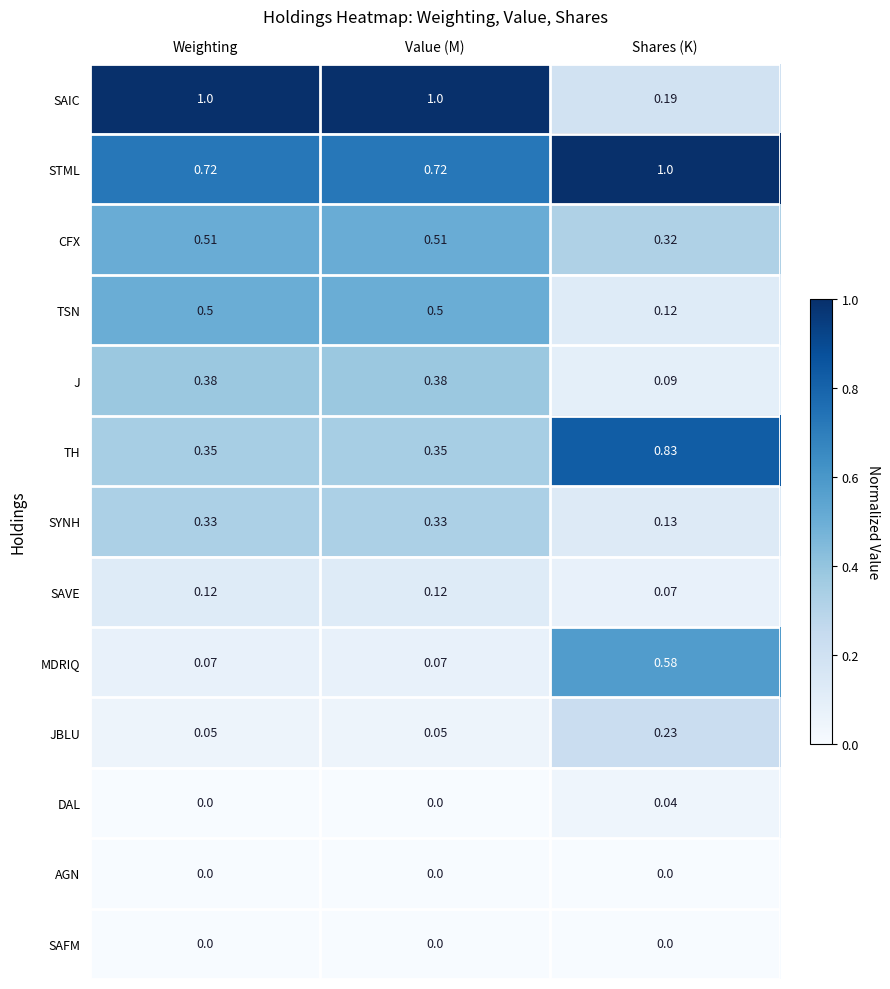

Between Value (M) and Shares (K), which series saw the biggest shift?

SAIC